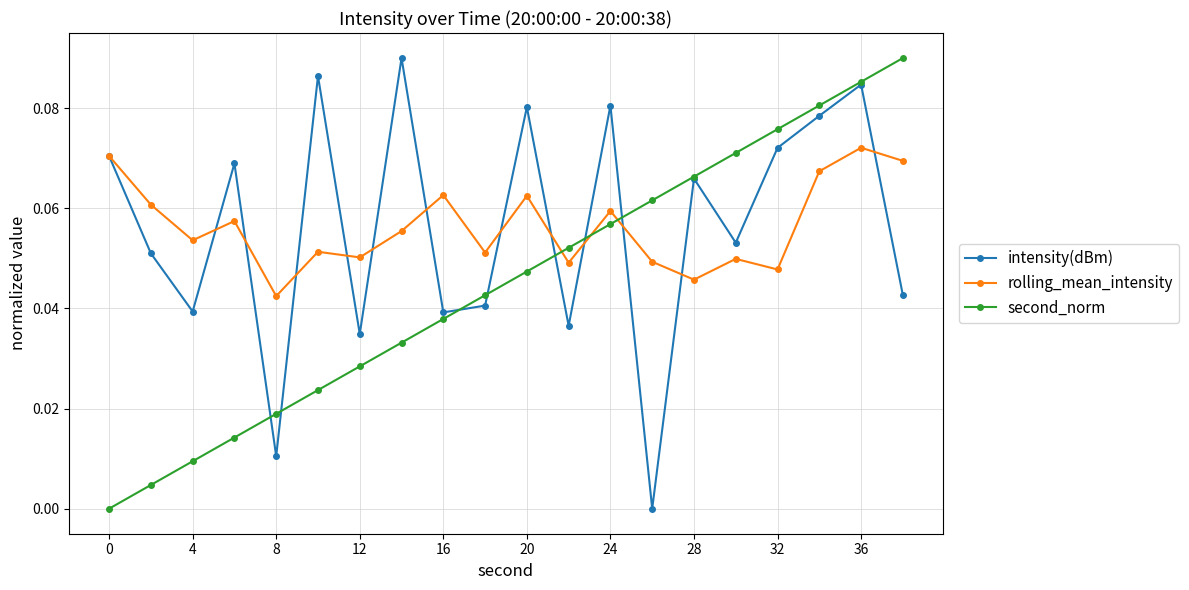

True or false: intensity(dBm) and second_norm intersect in this chart.

True